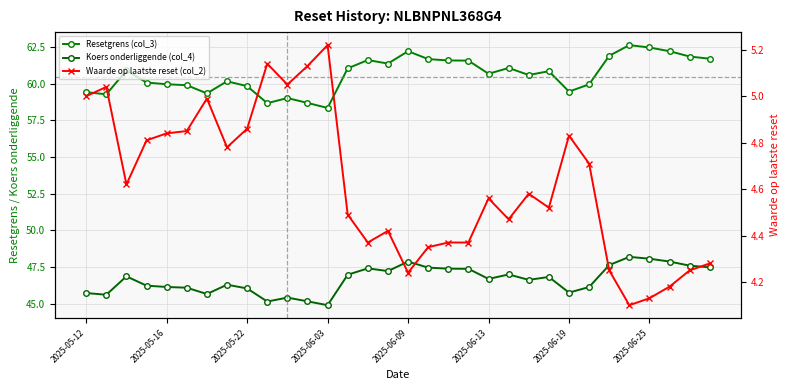

What are all the series names shown in the legend?

Resetgrens (col_3), Koers onderliggende (col_4), Waarde op laatste reset (col_2)